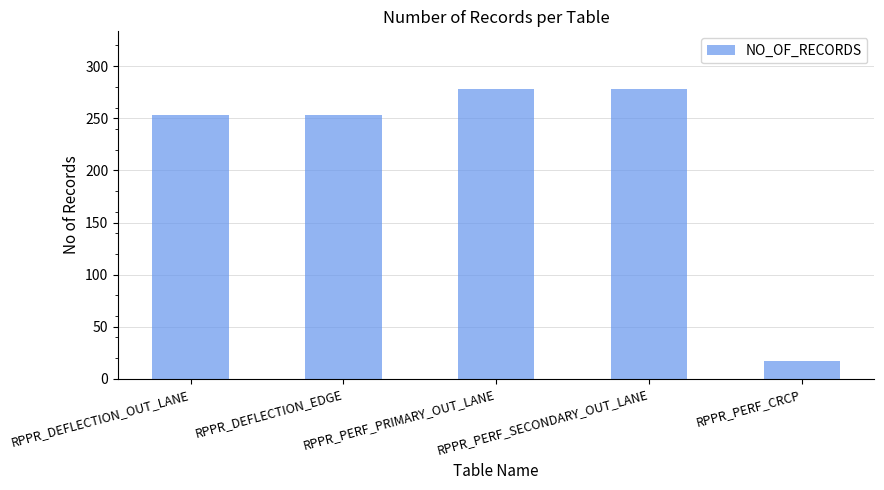

What value does the data have at RPPR_DEFLECTION_OUT_LANE, to the nearest 50?

250